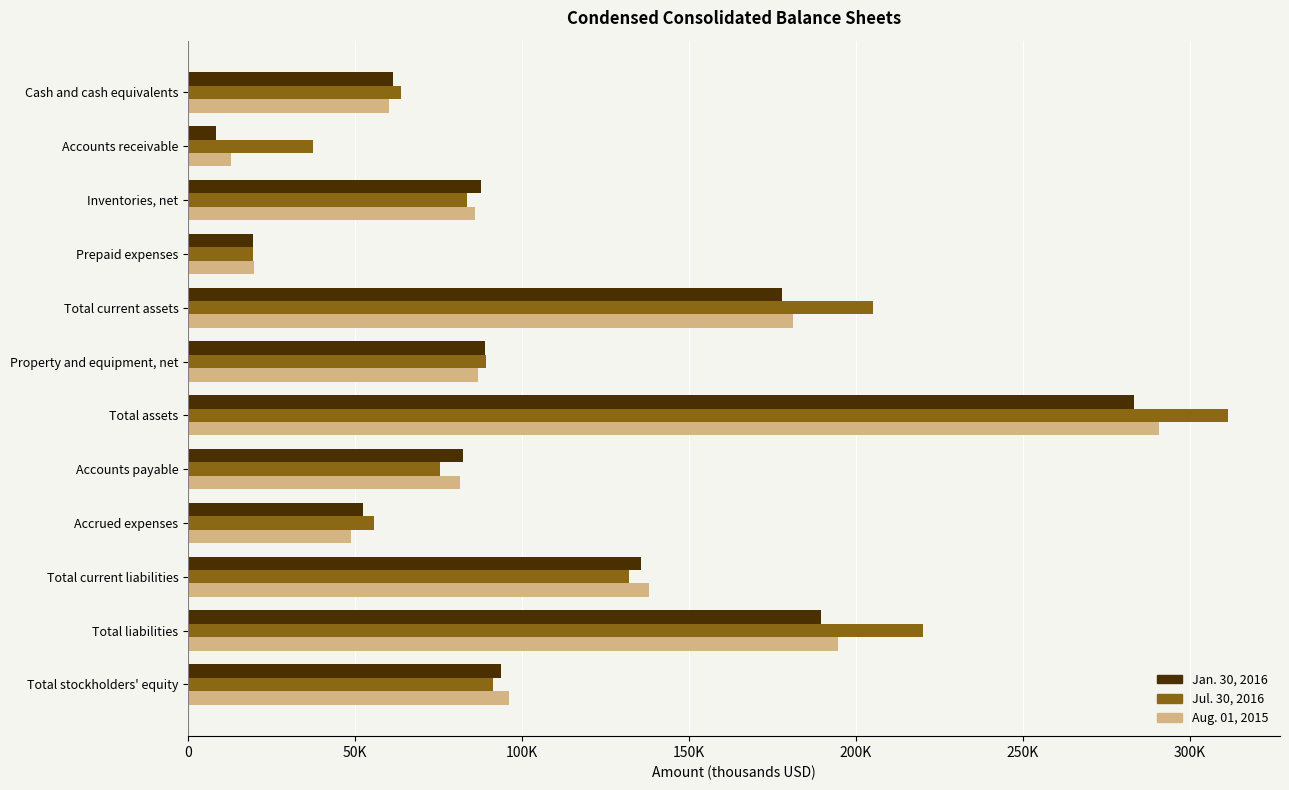

What are all the series names shown in the legend?

Jan. 30, 2016, Jul. 30, 2016, Aug. 01, 2015